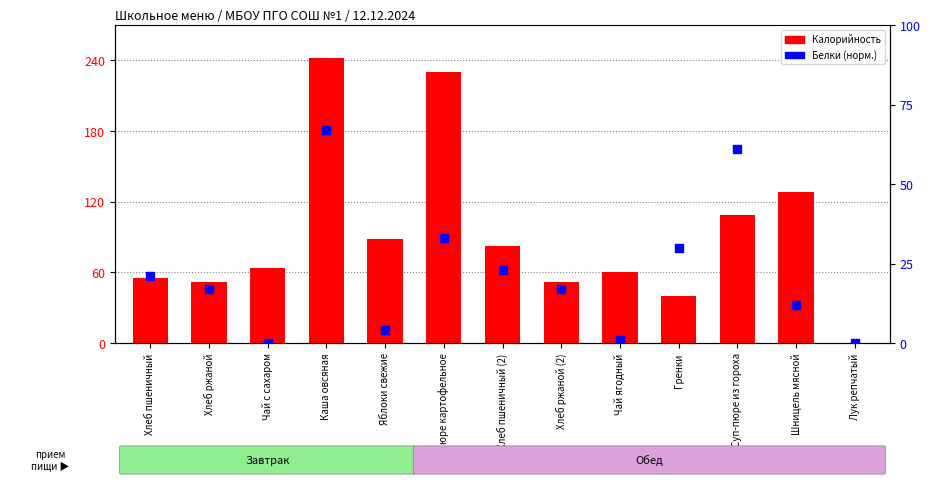

Which series reaches the minimum Y coordinate?

Белки (норм.)